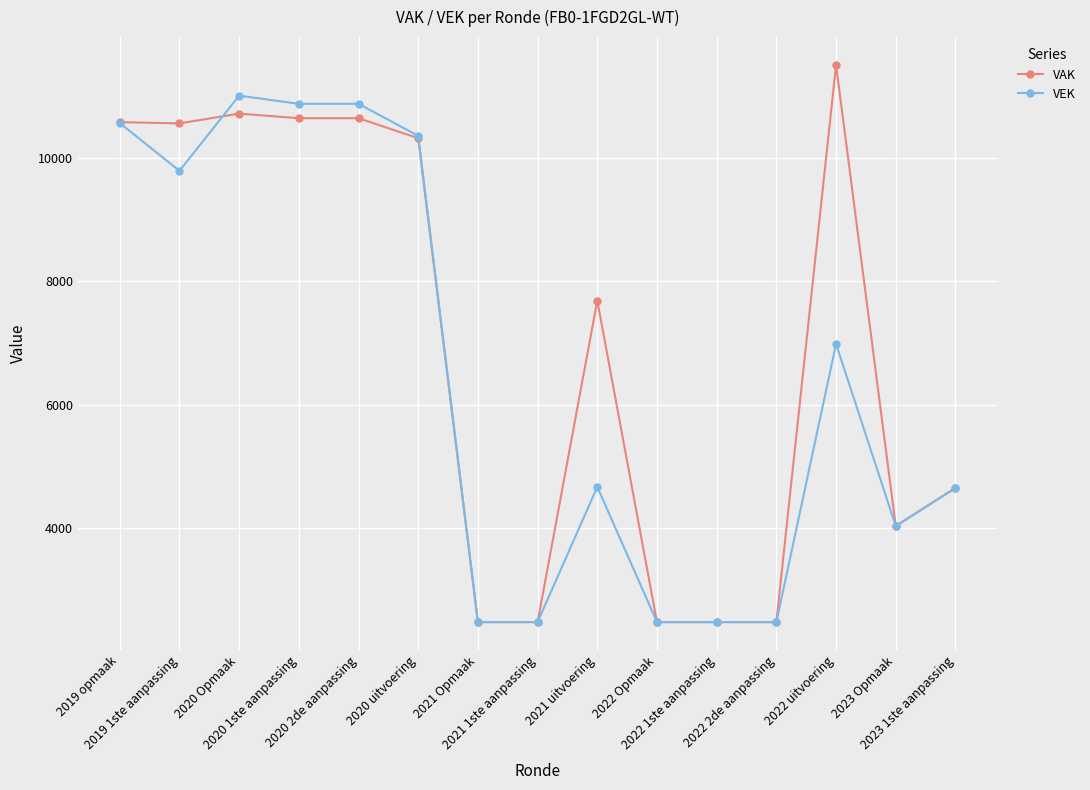

What is the label of the 13th point from the left?

2022 uitvoering